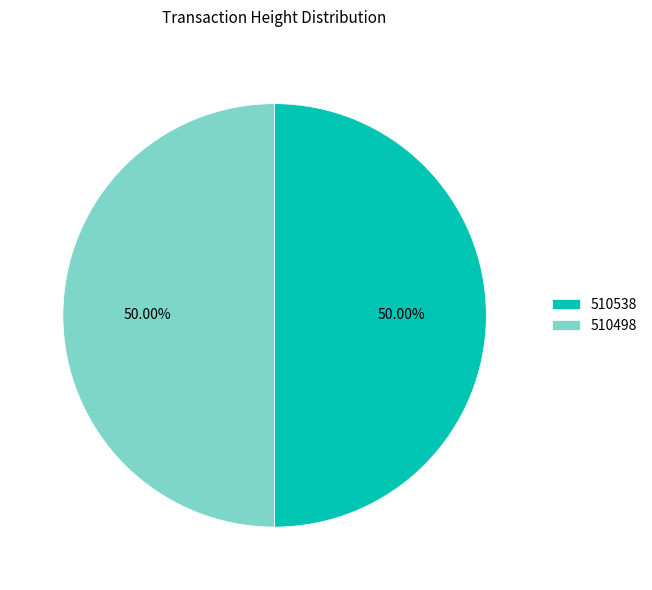

Count the number of slices in the pie.

2